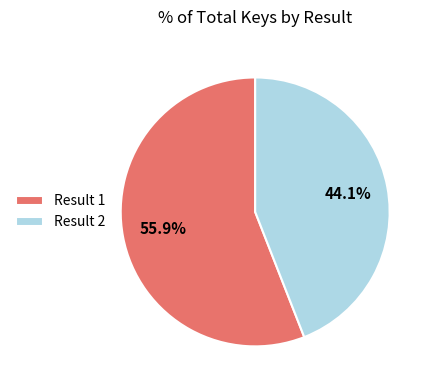

Which slice is the smallest?

Result 2